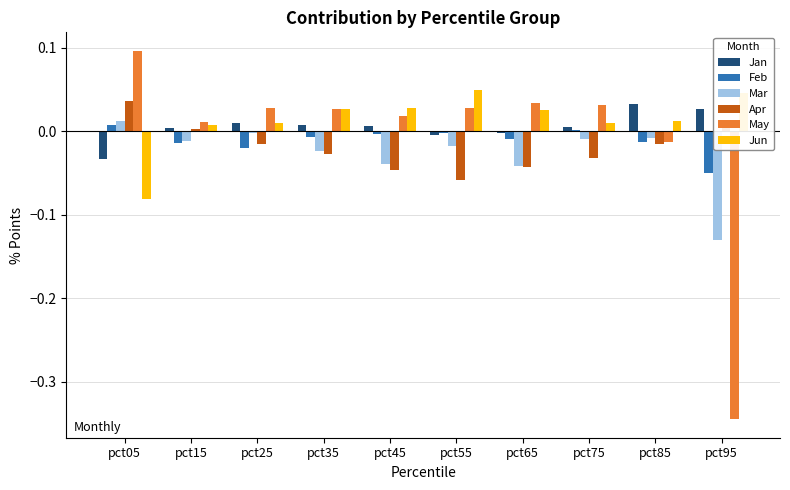

How many series are shown in this chart?

6